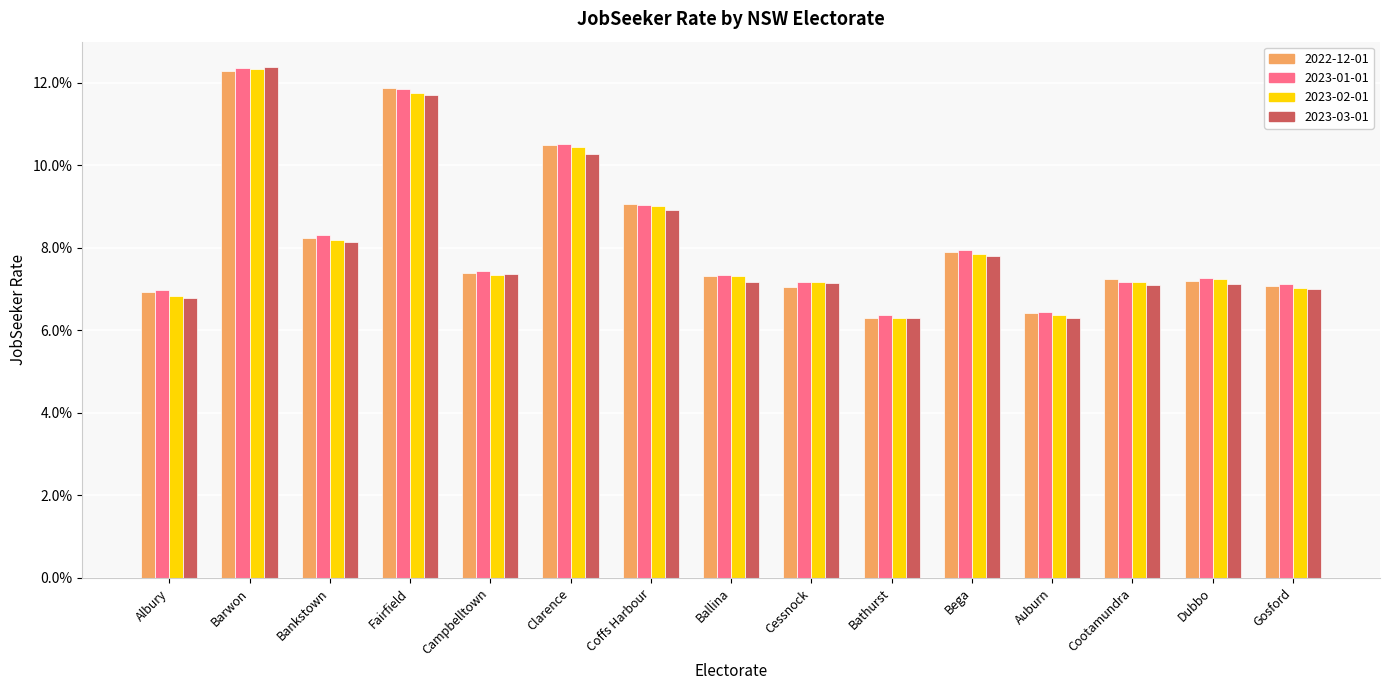

Does the chart contain any negative values?

No